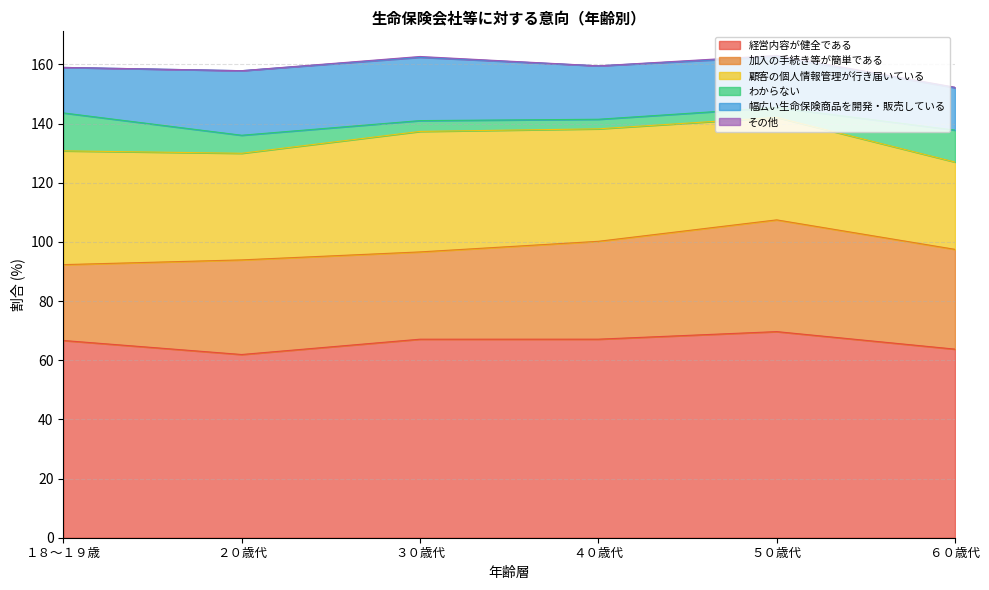

Reading left to right, transcribe all the data shown in this chart.

経営内容が健全である: 66.7	61.9	67.1	67.1	69.7	63.7
加入の手続き等が簡単である: 25.6	32.0	29.5	33.1	37.8	33.7
顧客の個人情報管理が行き届いている: 38.5	36.0	40.7	38.0	34.6	29.5
わからない: 12.8	6.1	3.7	3.2	3.3	10.8
幅広い生命保険商品を開発・販売している: 15.4	21.8	21.4	18.1	17.2	14.3
その他: 0.0	0.0	0.3	0.0	0.4	0.2